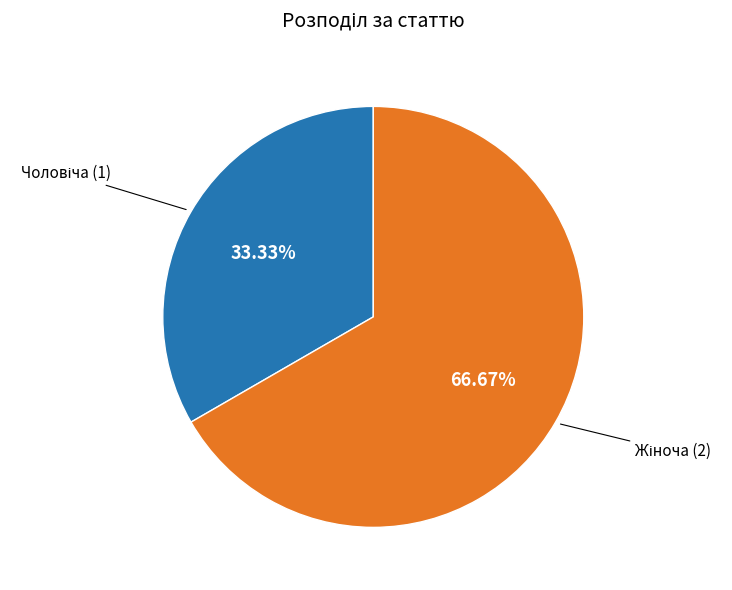

Is there any slice that represents more than half of the pie?

Yes